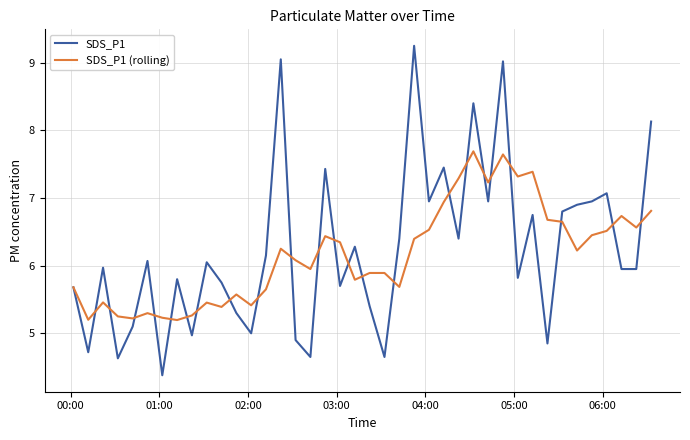

List the series in order of their peak value, lowest first.

SDS_P1 (rolling), SDS_P1